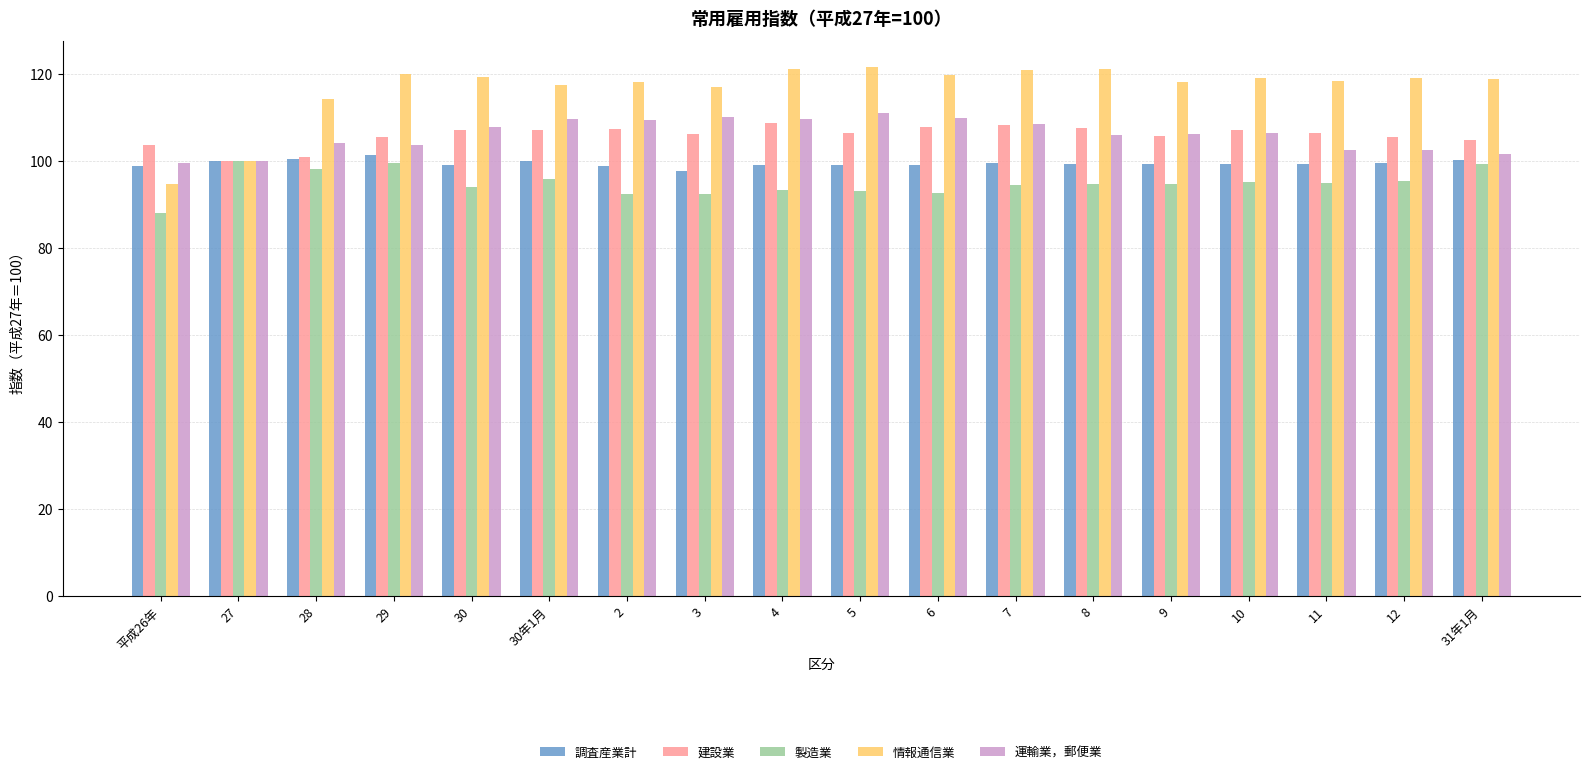

How many data points does each series have?

18